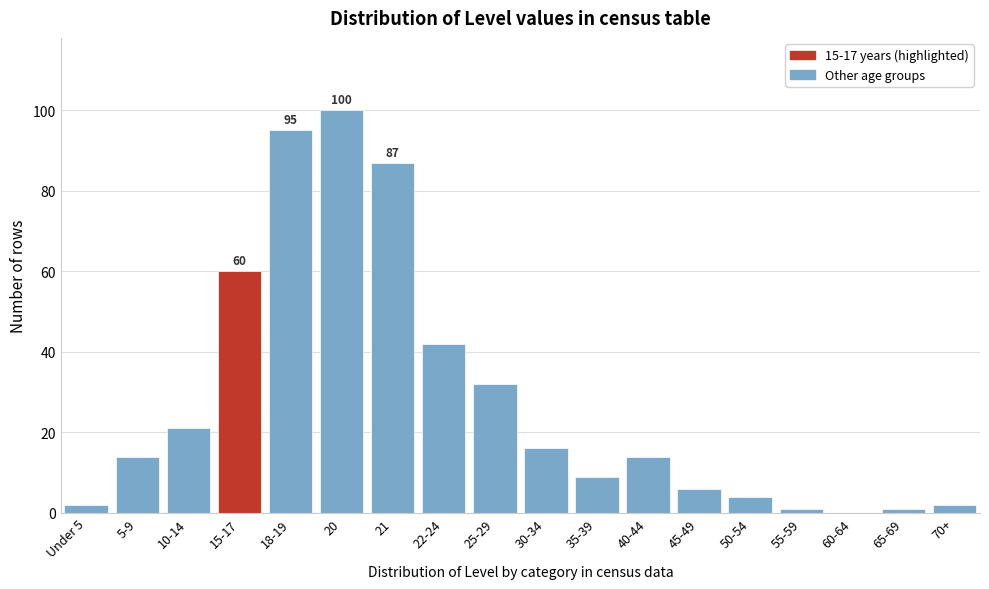

Reading right to left, list all the values displayed in this chart.

70+=2	65-69=1	60-64=0	55-59=1	50-54=4	45-49=6	40-44=14	35-39=9	30-34=16	25-29=32	22-24=42	21=87	20=100	18-19=95	15-17=60	10-14=21	5-9=14	Under 5=2